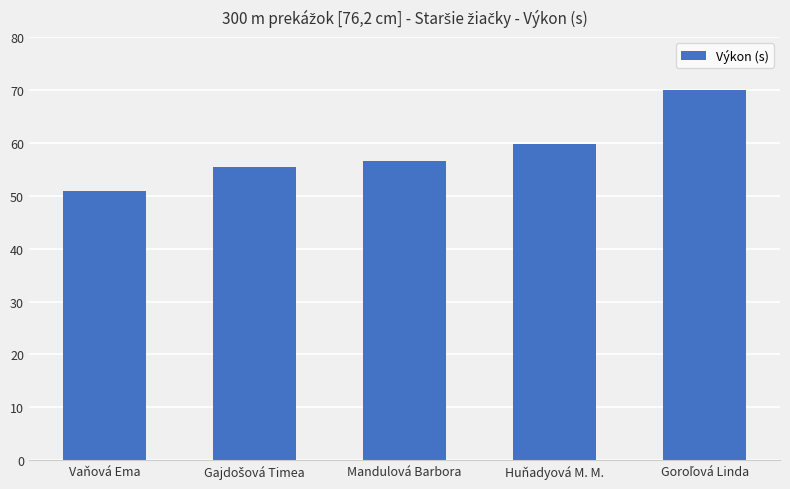

How many data points does each series have?

5